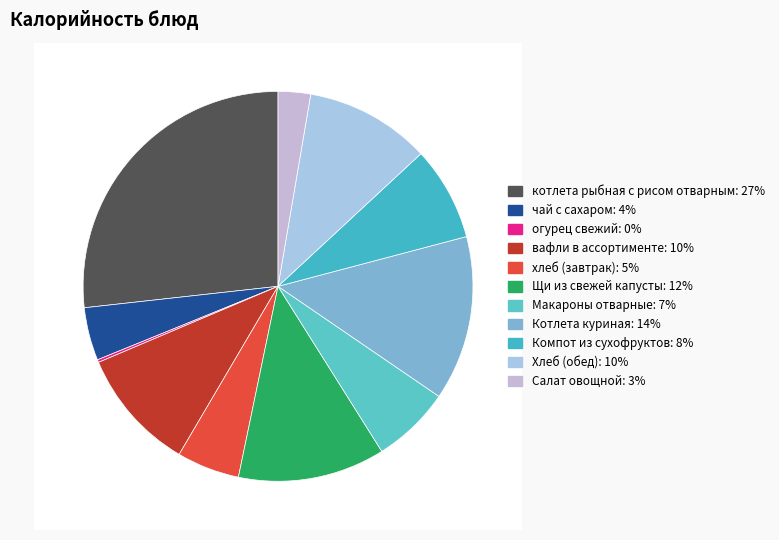

The Щи из свежей капусты slice represents 1% of the pie. True or false?

False